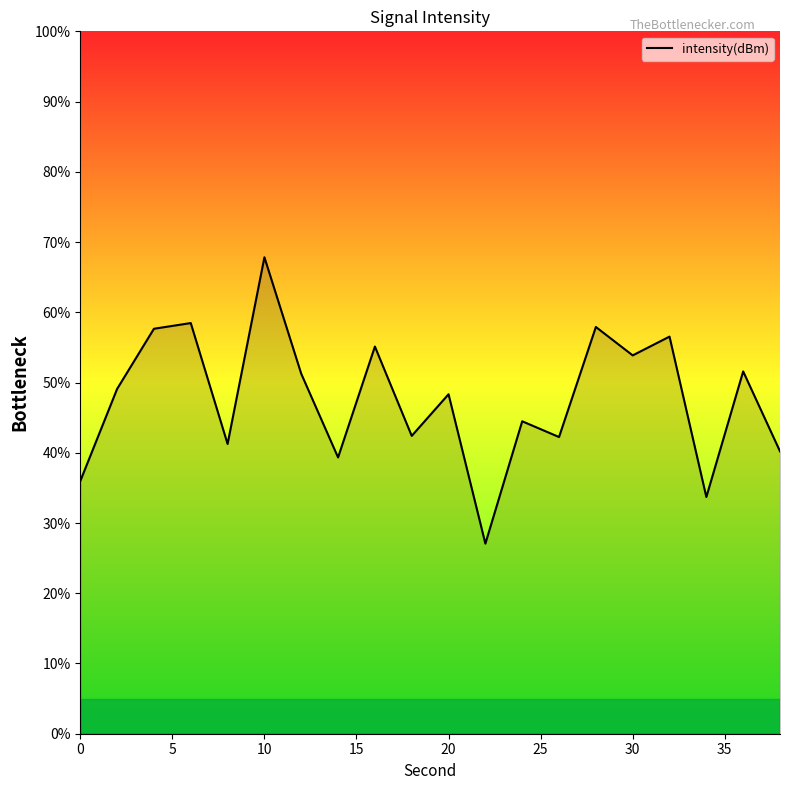

What is the difference between the second highest and minimum values?

31.4